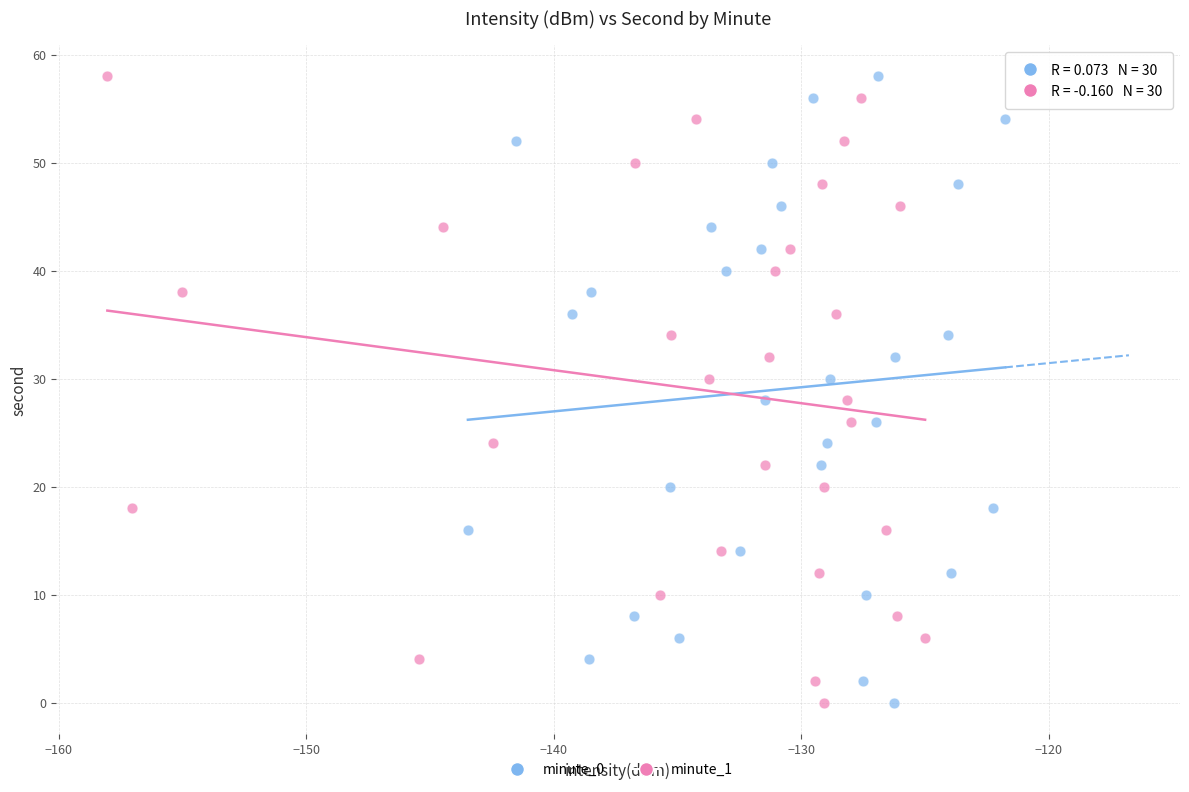

What are all the series names shown in the legend?

minute_0, minute_1